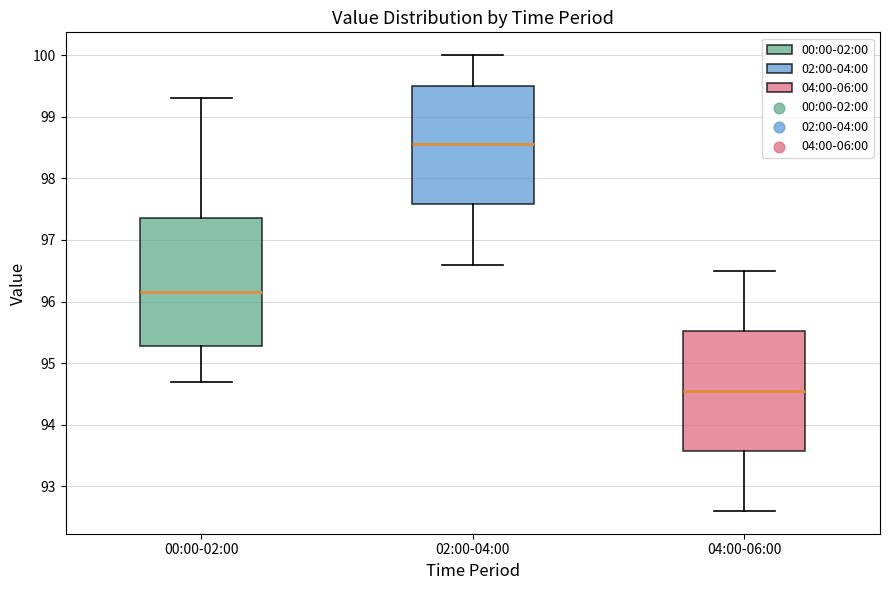

Where is the lower edge of the box for 02:00-04:00 on the y-axis? The values are not printed on the chart, so give them approximately, as read against the axis.

97.6